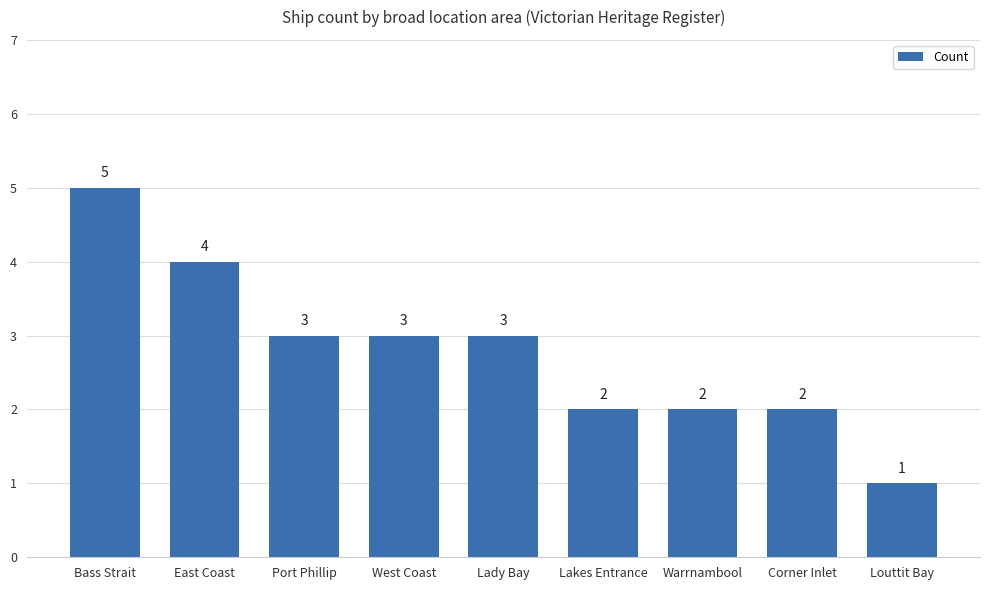

The chart shows a value of 2 at Warrnambool. True or false?

True